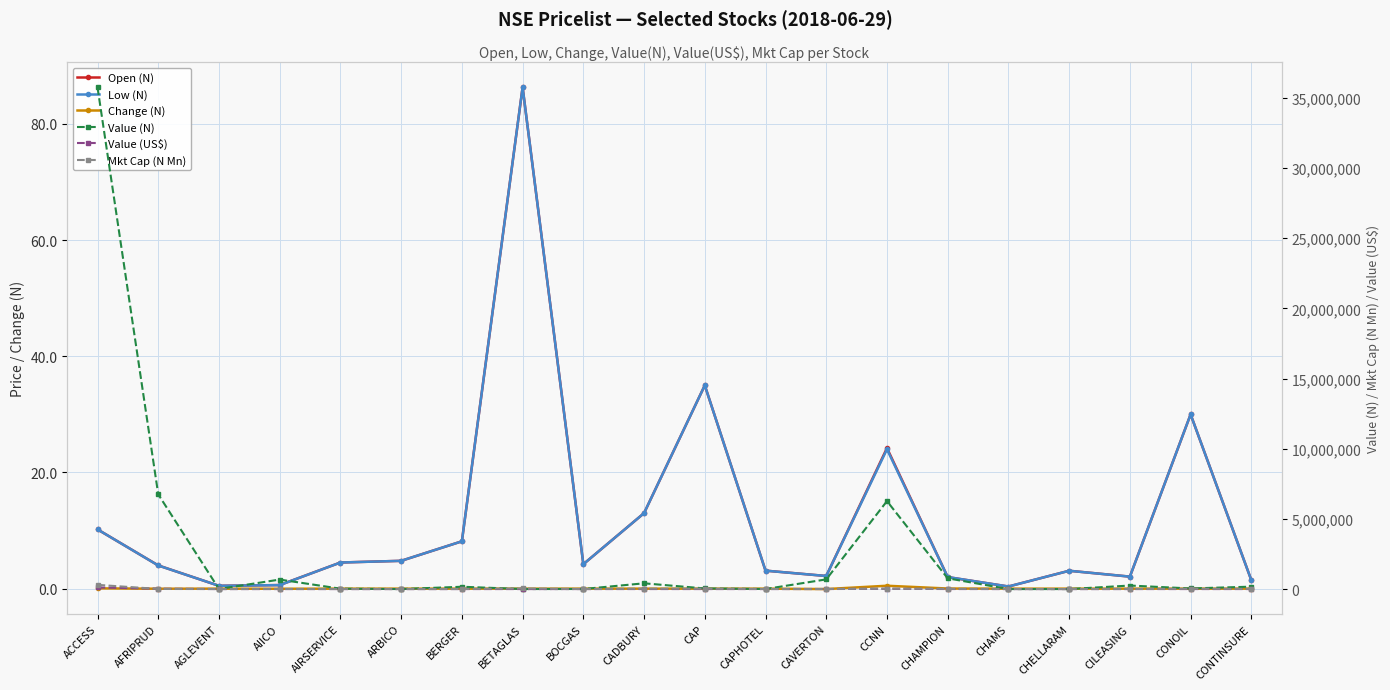

Which label corresponds to the smallest value in the chart?

CAVERTON